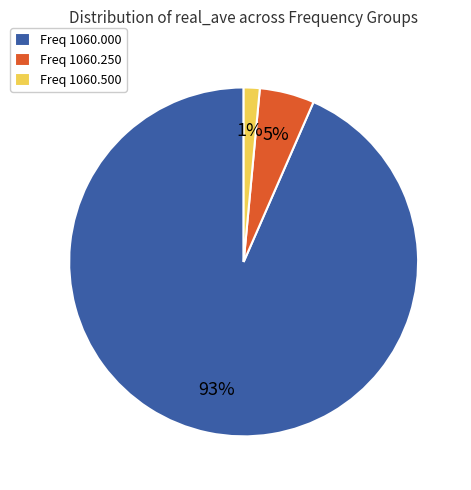

Is there any slice that represents more than half of the pie?

Yes